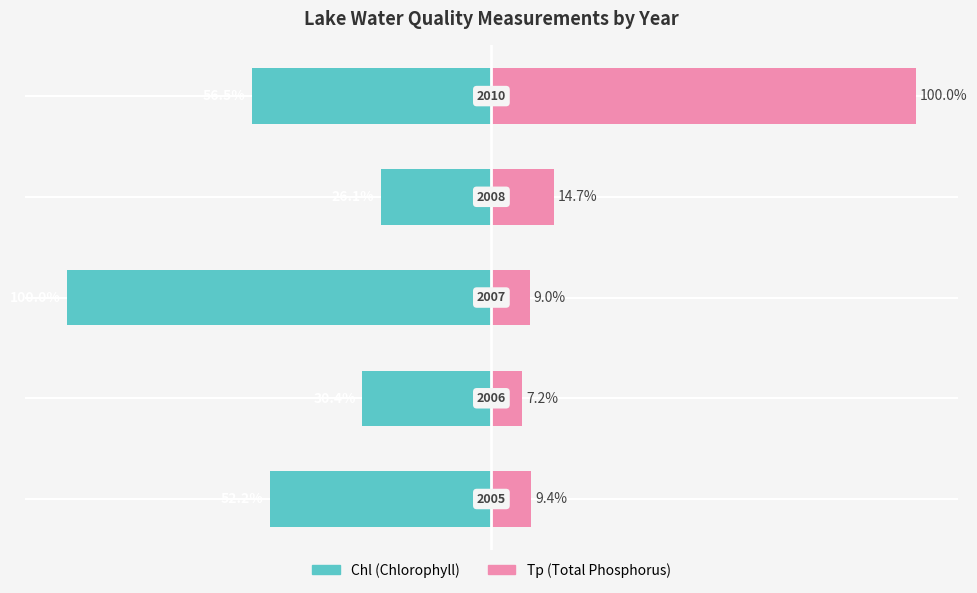

How many values in the Chl series are below -52?

3